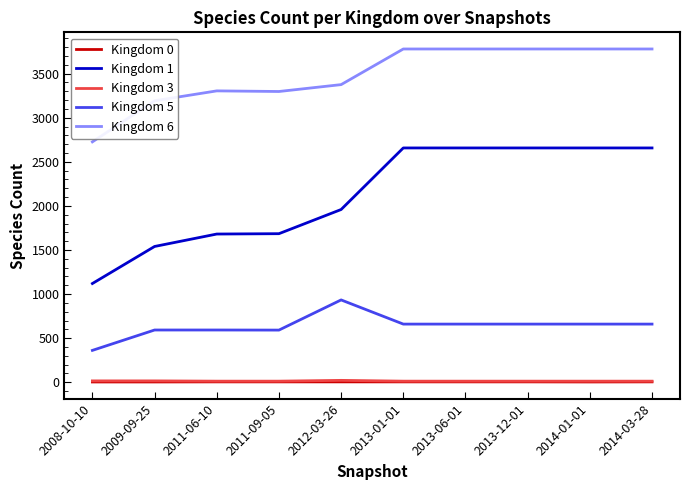

What are all the series names shown in the legend?

Kingdom 0, Kingdom 1, Kingdom 3, Kingdom 5, Kingdom 6